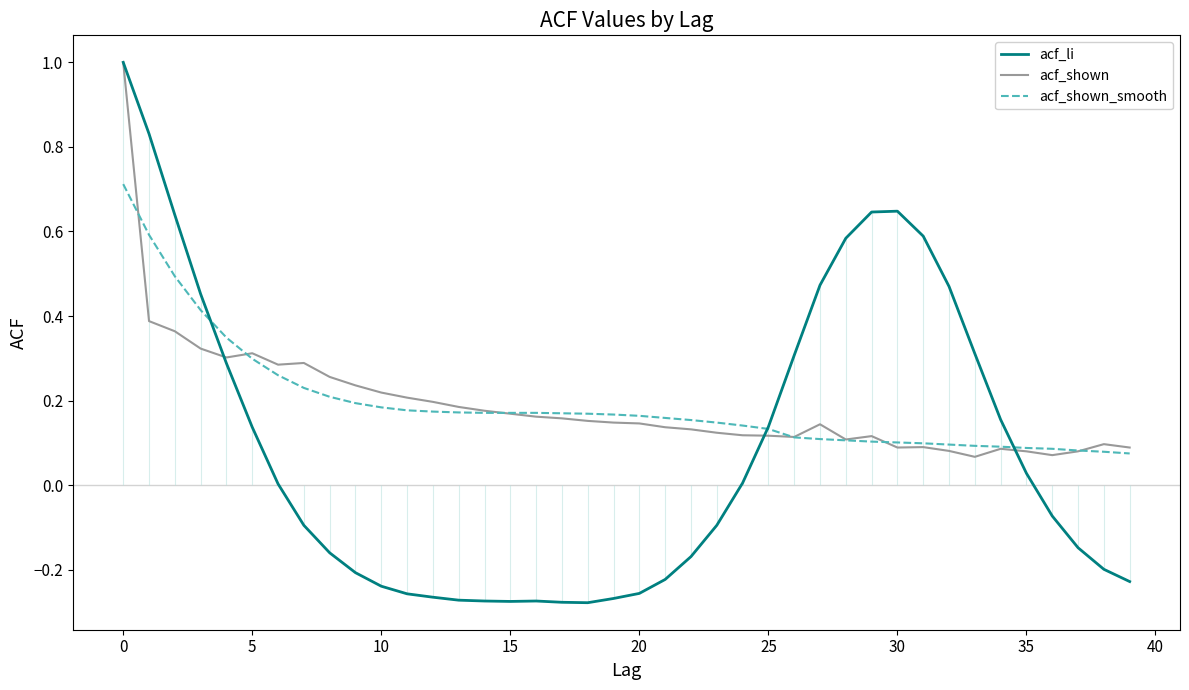

True or false: acf_shown_smooth has a value of 0.1 at 30.

True